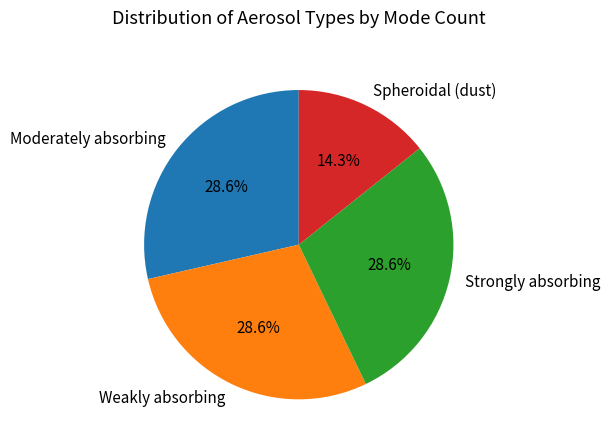

The Strongly absorbing slice represents 29% of the pie. True or false?

True